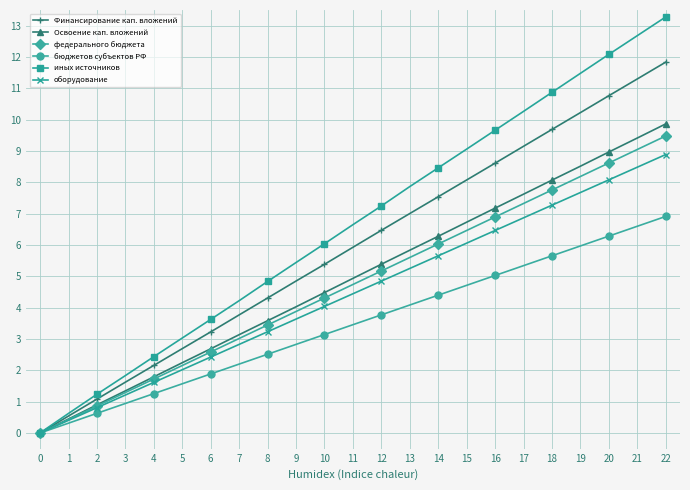

What is the highest value of the бюджетов субъектов РФ series?

6.9